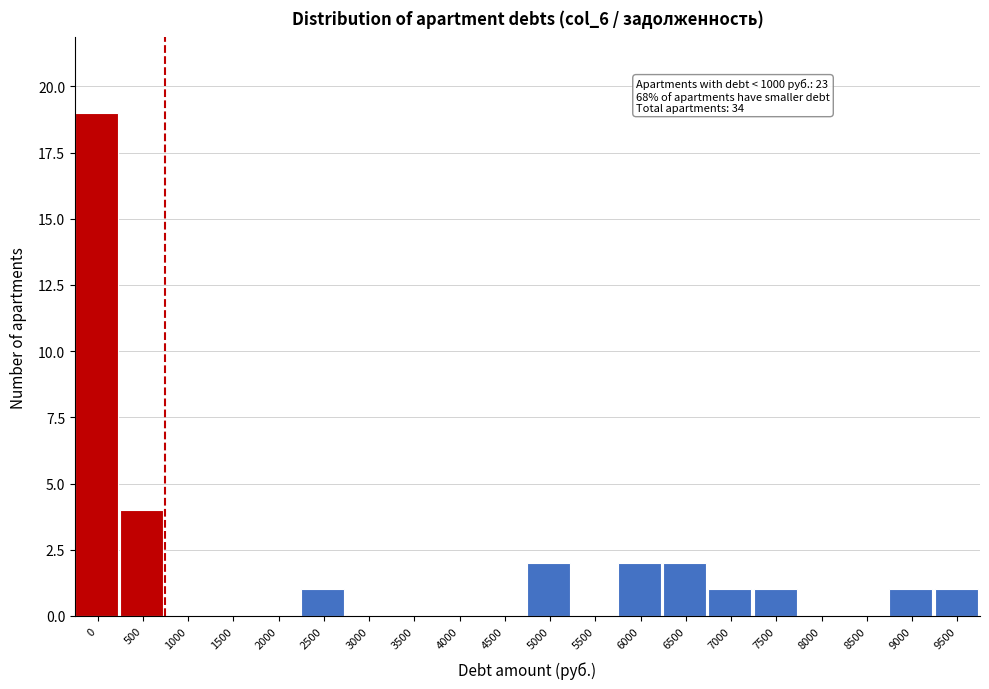

Reading left to right, transcribe all the data shown in this chart.

0=19	500=4	1000=0	1500=0	2000=0	2500=1	3000=0	3500=0	4000=0	4500=0	5000=2	5500=0	6000=2	6500=2	7000=1	7500=1	8000=0	8500=0	9000=1	9500=1